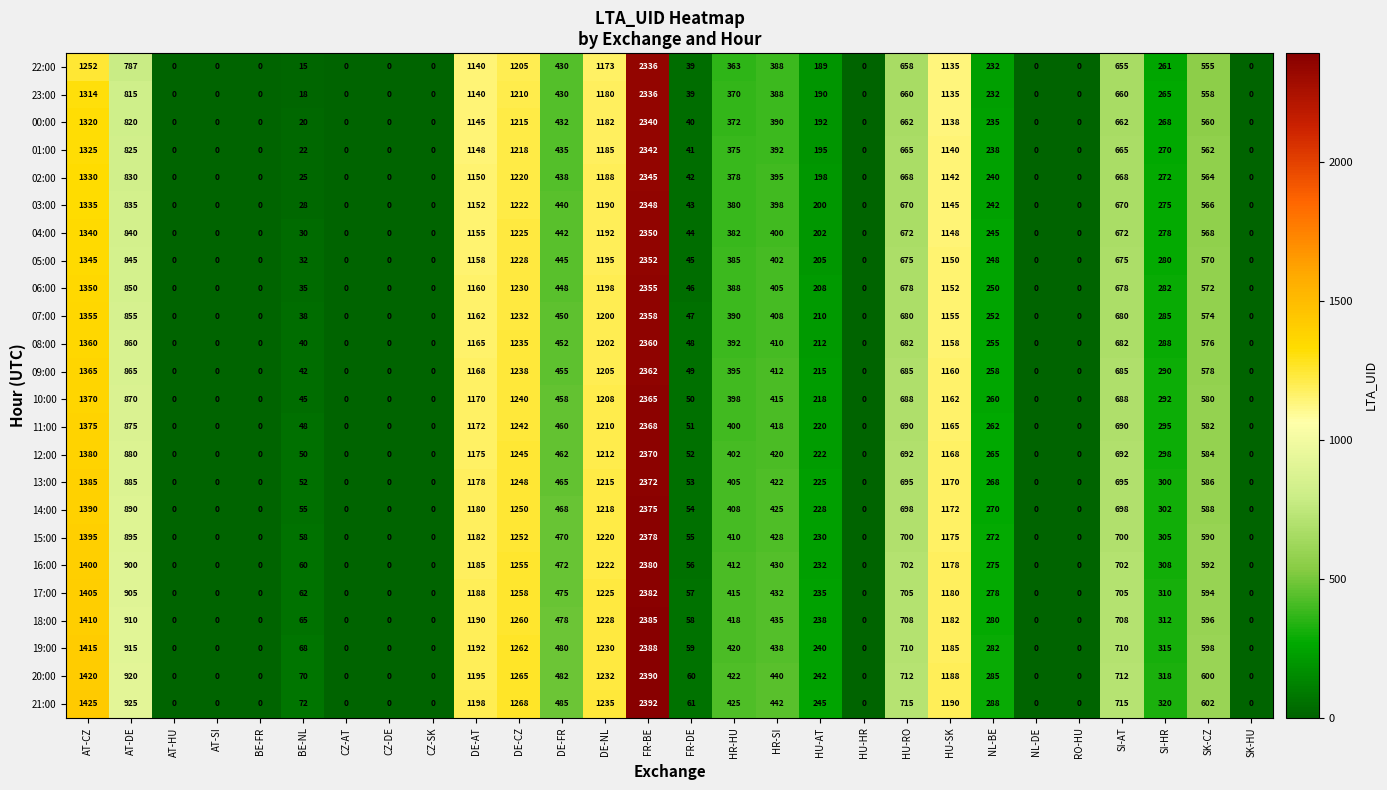

What is the total value across all series at SK-CZ?

13895